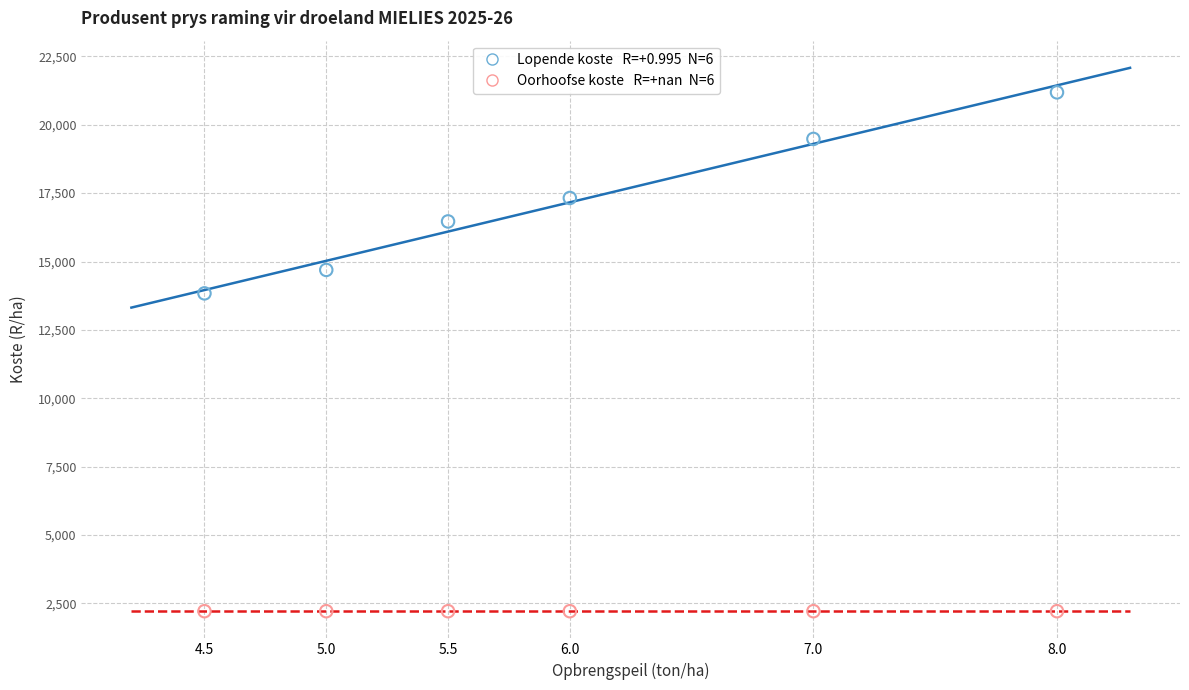

Across all data points, what is the average X value?

6.0